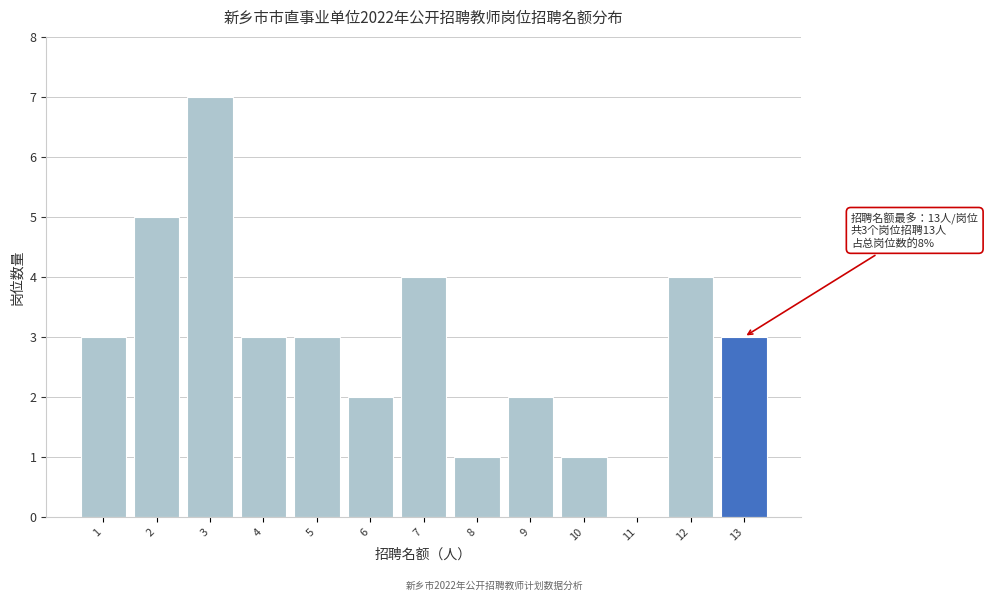

Reading right to left, transcribe all the data shown in this chart.

13=3	12=4	11=0	10=1	9=2	8=1	7=4	6=2	5=3	4=3	3=7	2=5	1=3